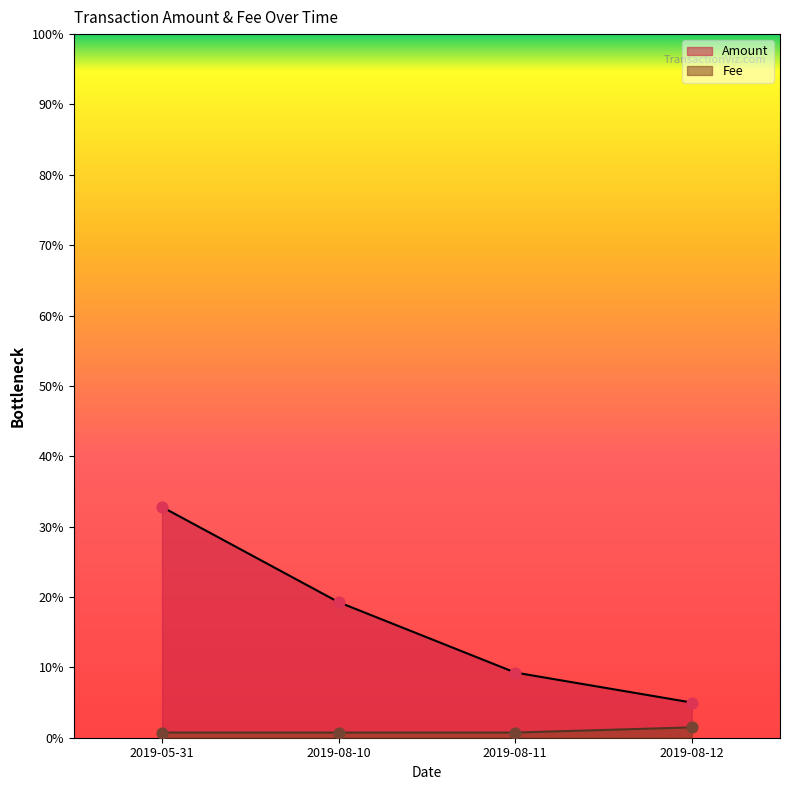

What is the total value across all series at 2019-05-31?

0.3